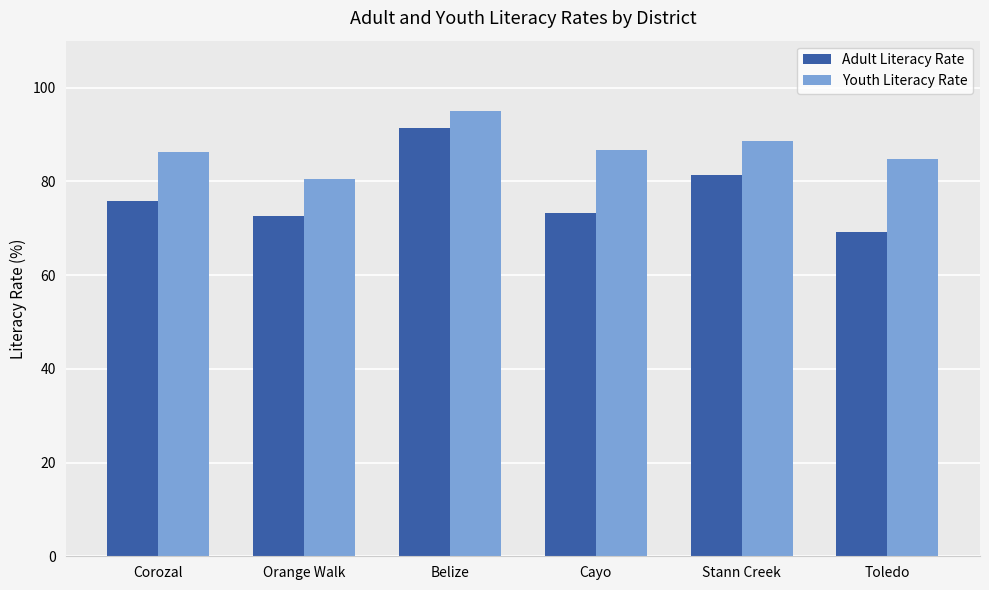

At how many categories does at least one series exceed 70?

6